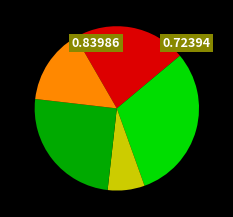

Does any single category account for the majority?

No